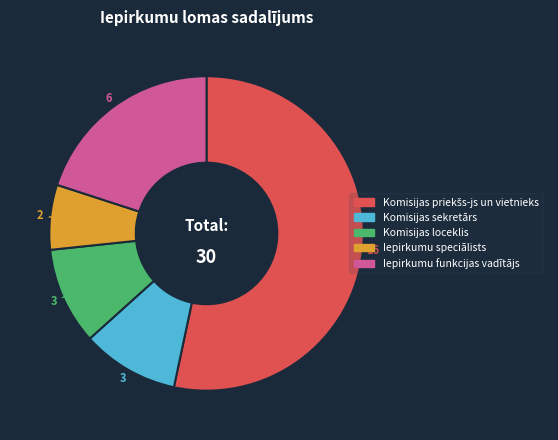

True or false: Komisijas loceklis accounts for 21% of the total.

False